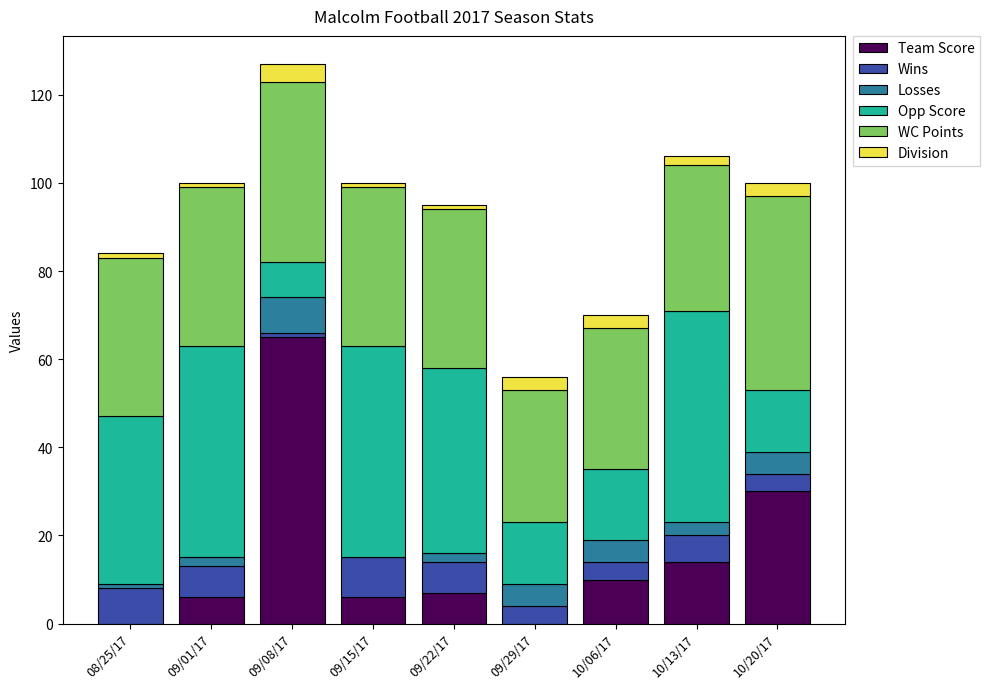

Is it true that Team Score equals -28 at 08/25/17?

False